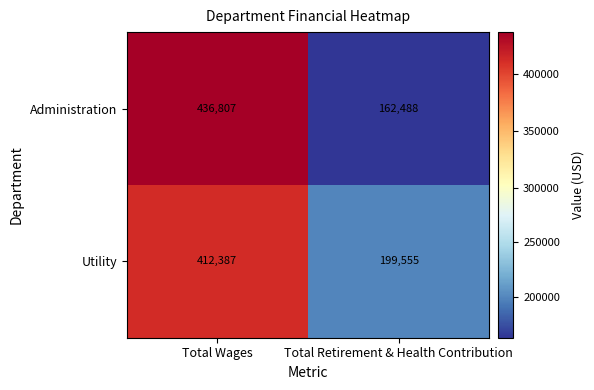

What is the approximate value of Utility at Total Retirement & Health Contribution, to the nearest 50?

199550